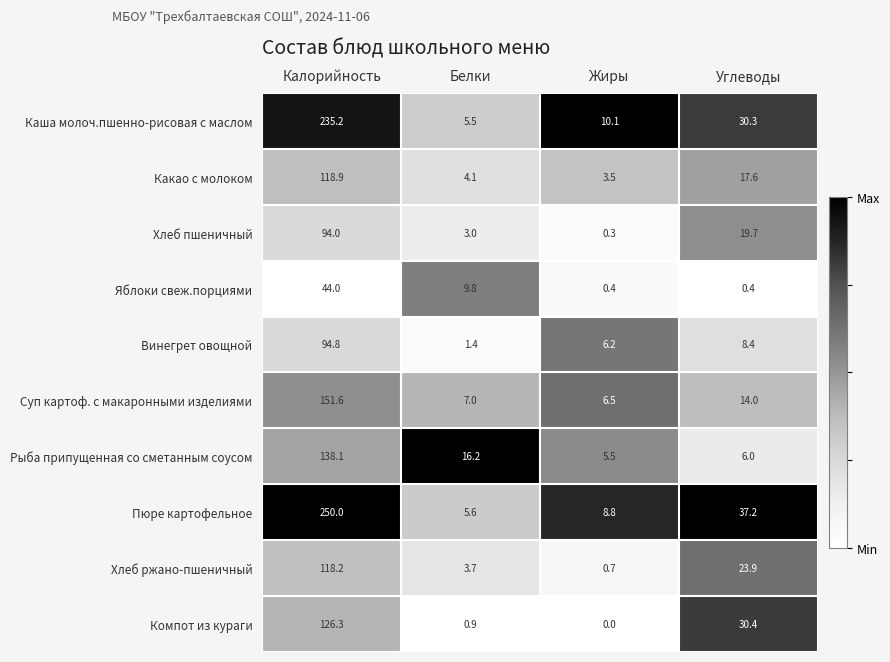

Rank the series at Калорийность from highest to lowest value.

Пюре картофельное, Каша молоч.пшенно-рисовая с маслом, Суп картоф. с макаронными изделиями, Рыба припущенная со сметанным соусом, Компот из кураги, Какао с молоком, Хлеб ржано-пшеничный, Винегрет овощной, Хлеб пшеничный, Яблоки свеж.порциями